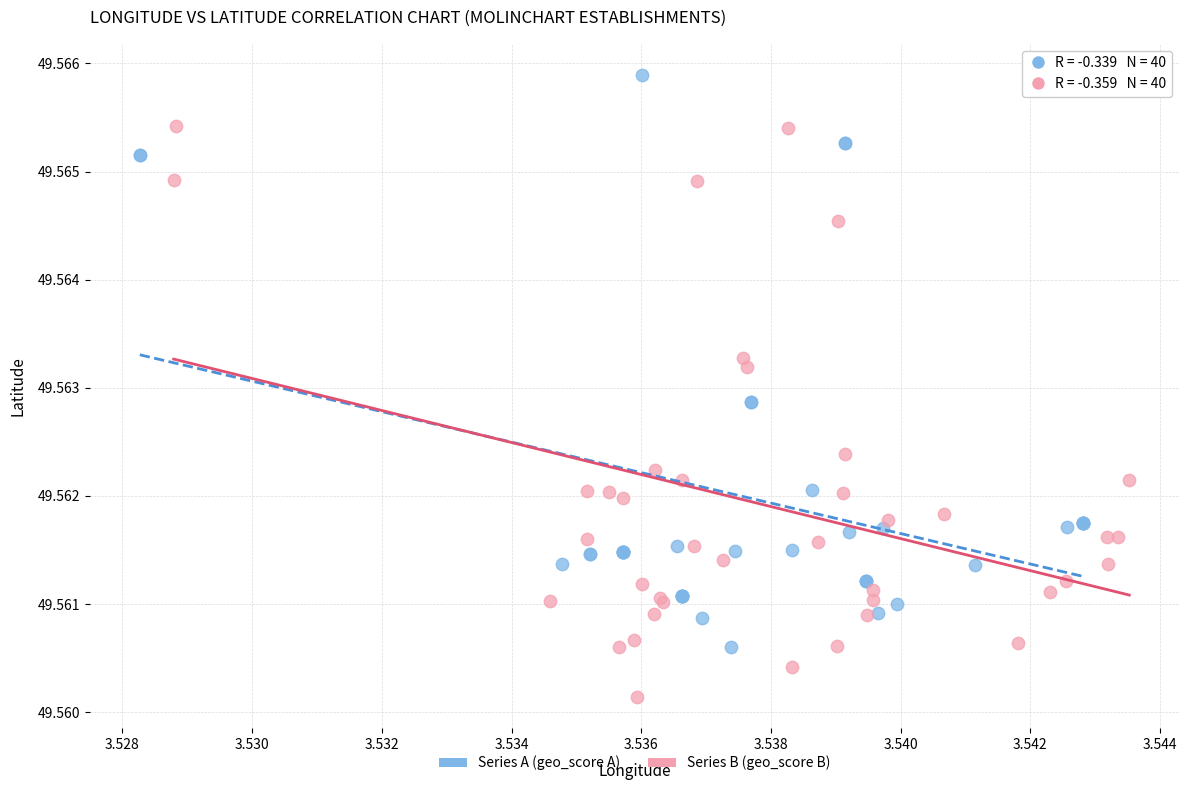

Which series contains the highest Y value?

Series A (geo_score A)